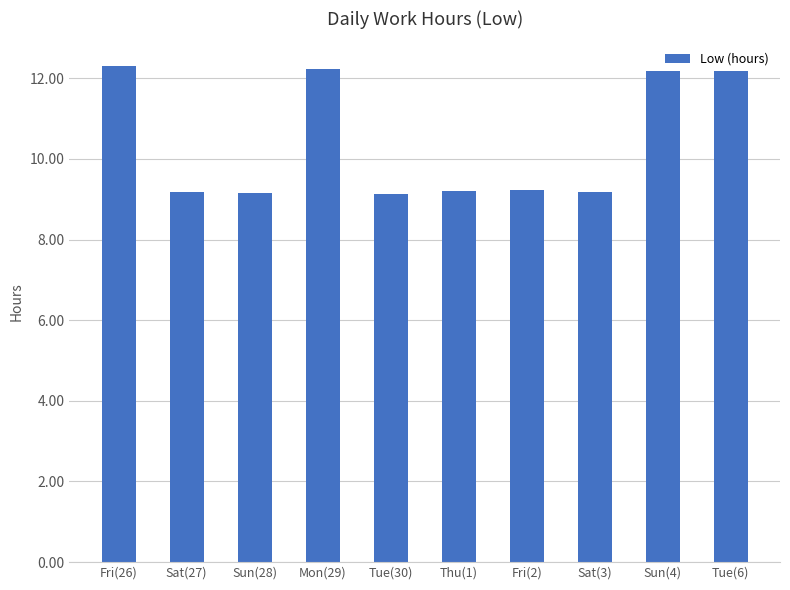

How many bars are there in total?

10